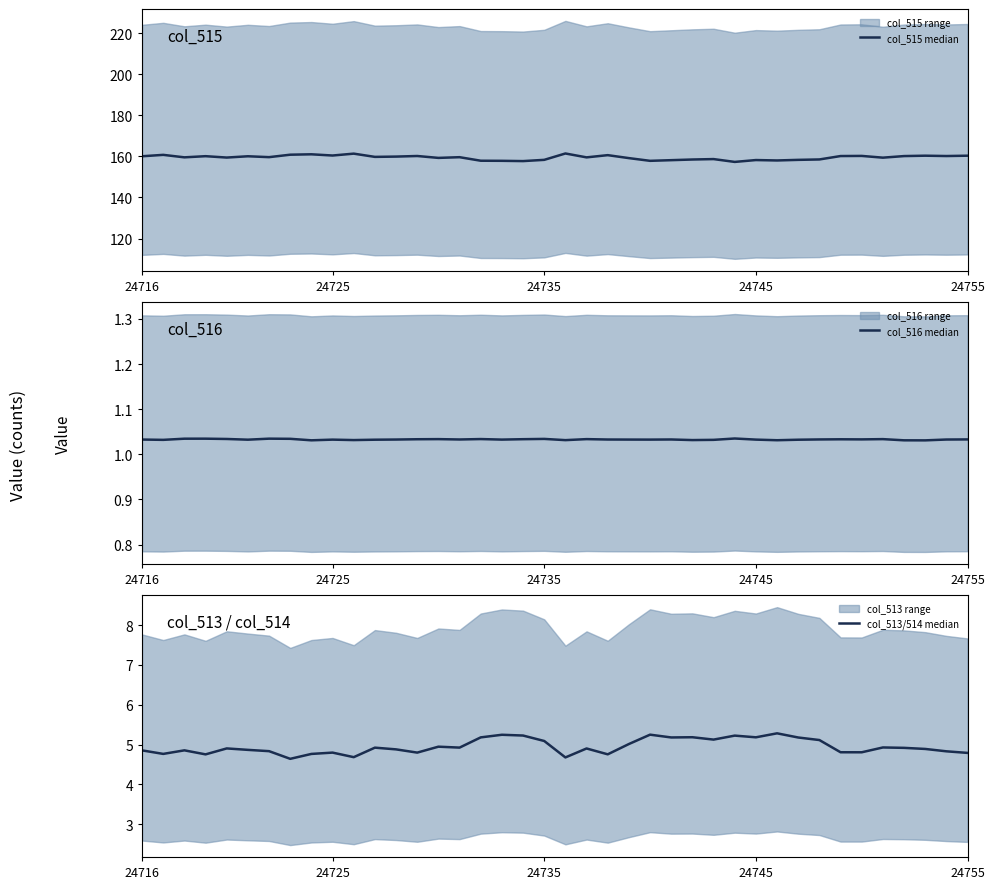

What is the approximate value of col_513/514 median at 24?

5.2